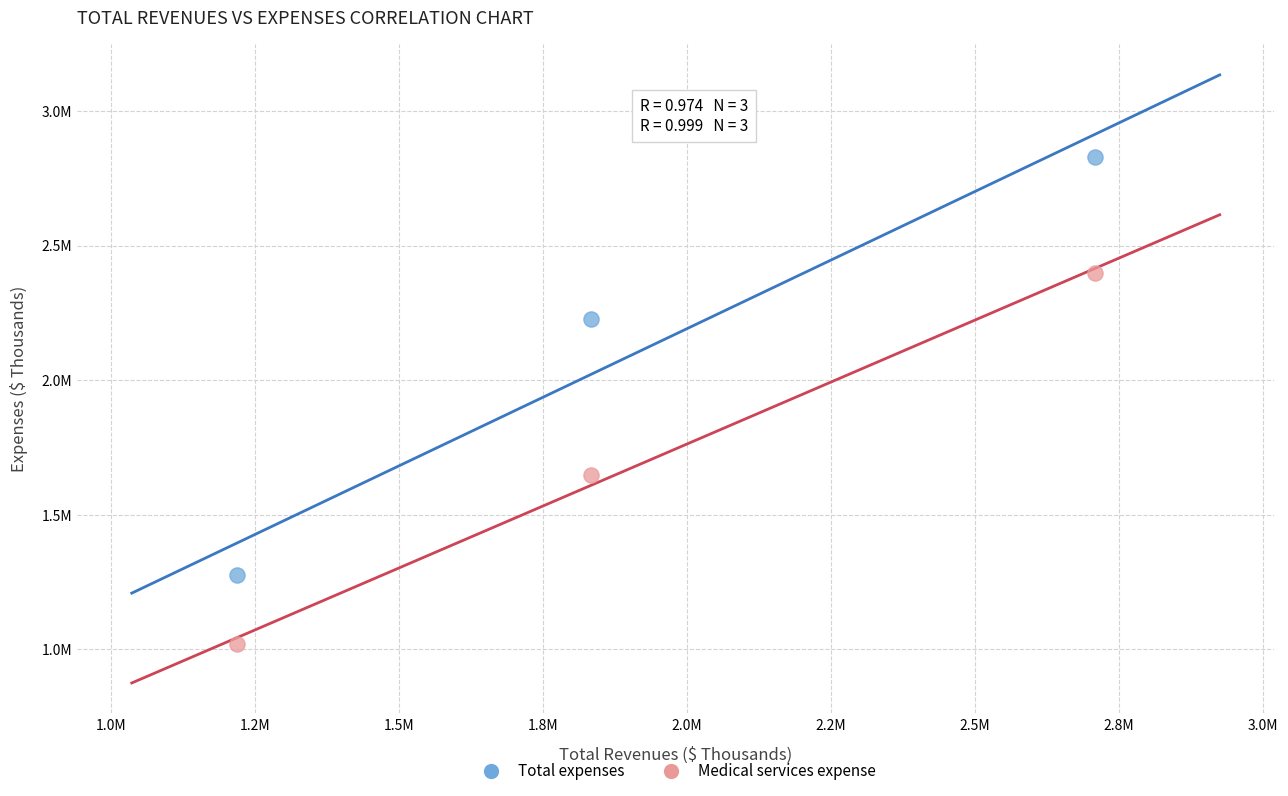

What are all the series names shown in the legend?

Total expenses, Medical services expense